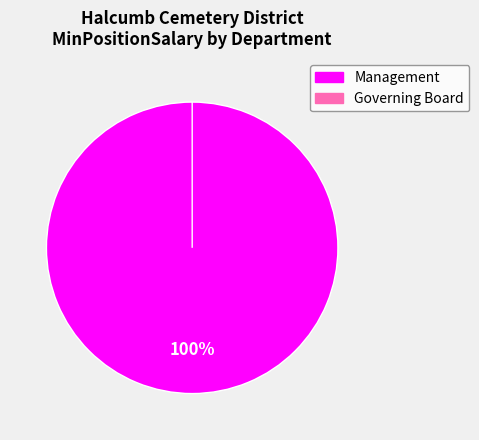

To the nearest percent, what is the difference between the Governing Board and Management slice percentages?

100%